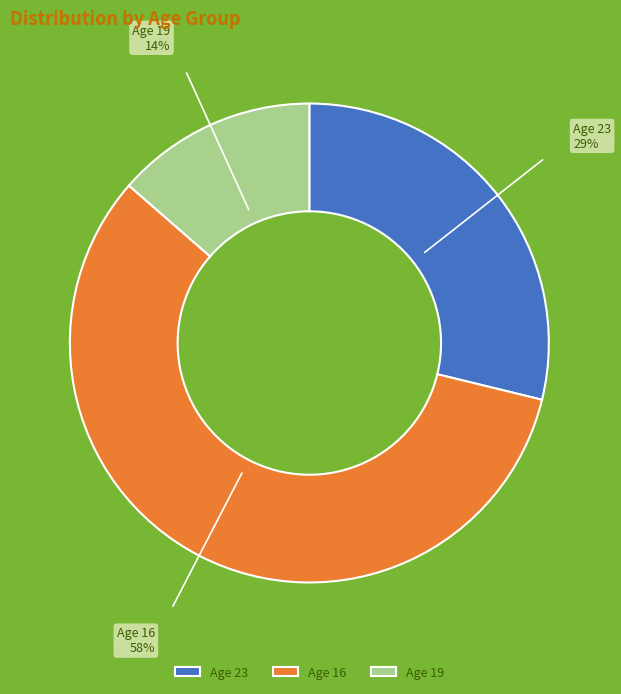

Is there any slice that represents more than half of the pie?

Yes